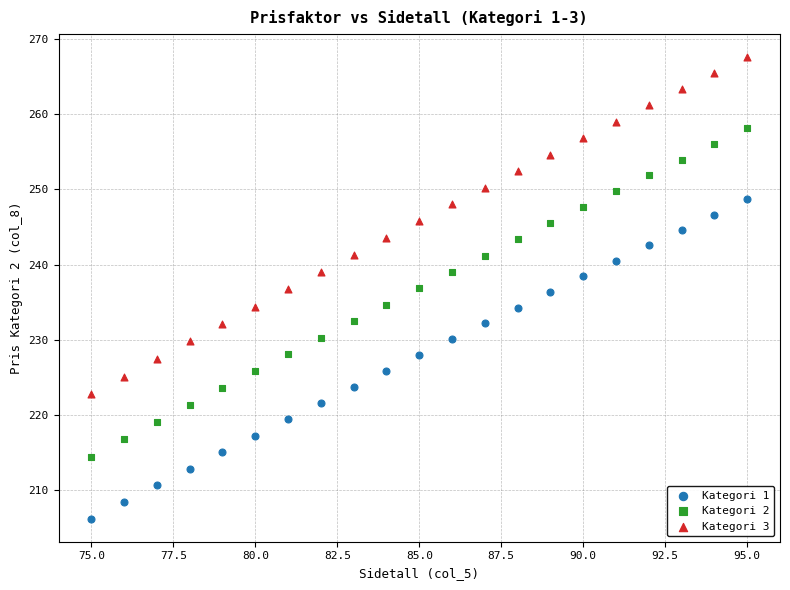

Which series reaches the maximum Y coordinate?

Kategori 3